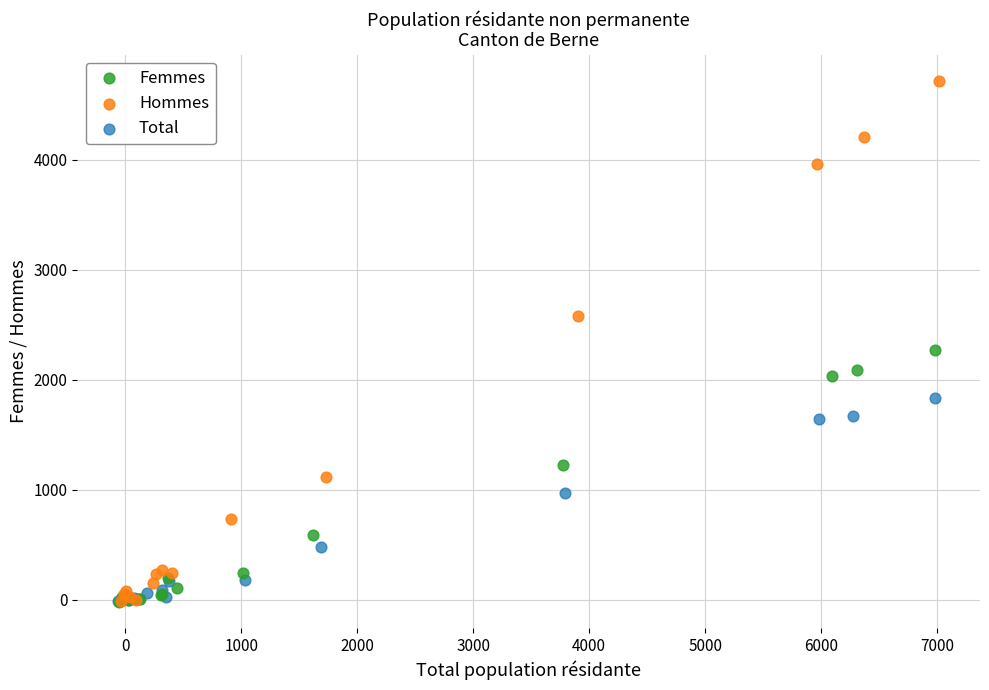

Which series has the largest Y range (max minus min)?

Hommes